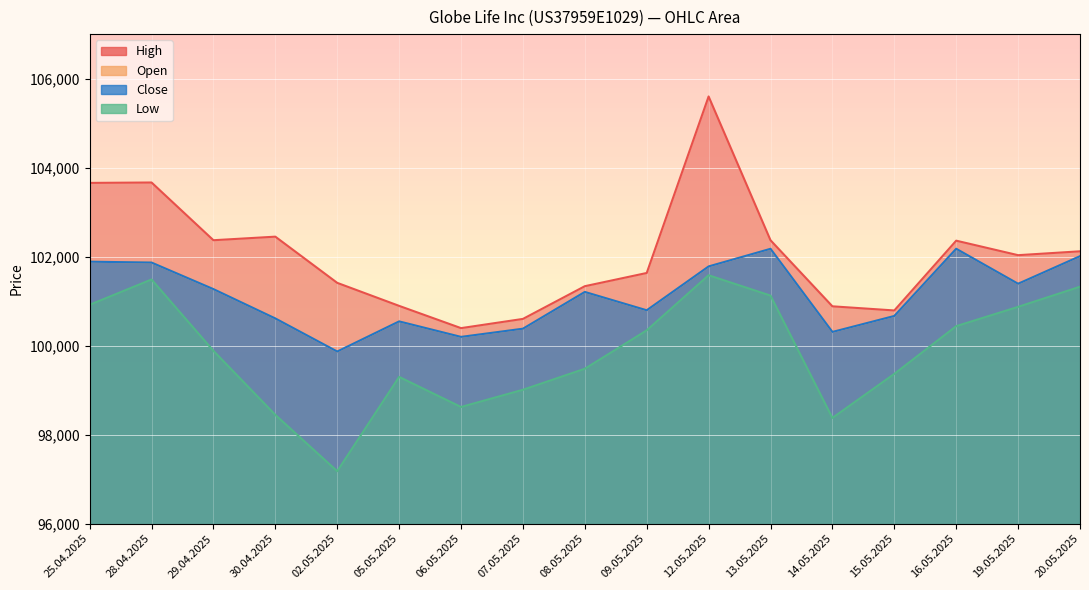

How many interior local valleys does the Close series have?

5